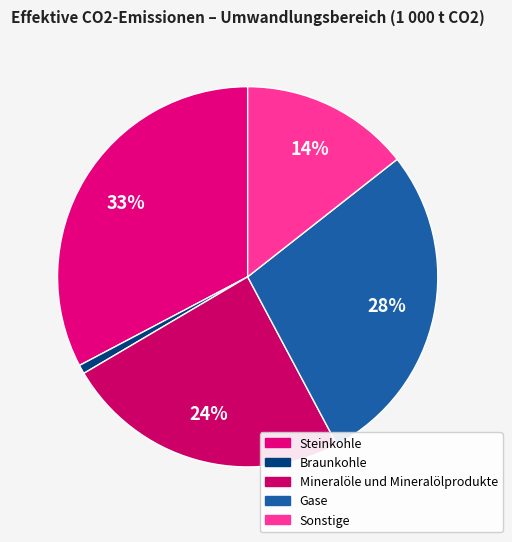

What percentage is the Steinkohle slice, to the nearest percent?

33%